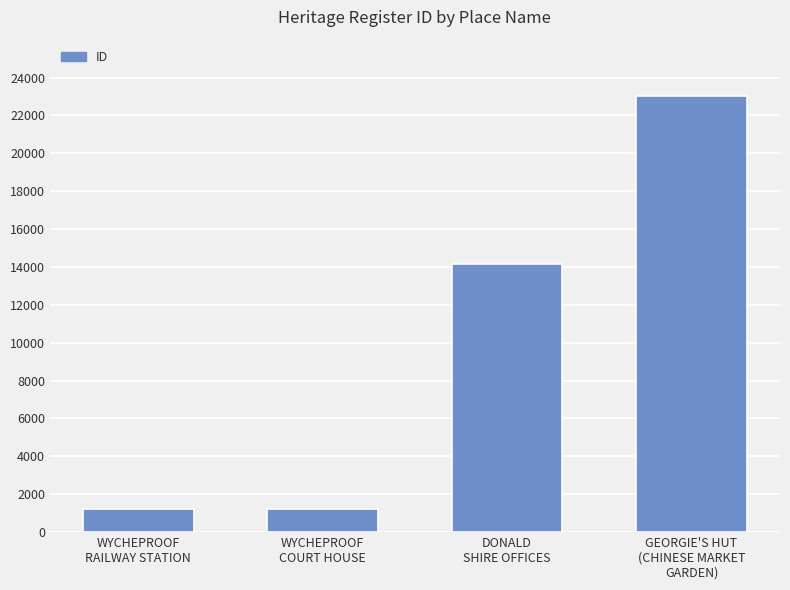

Where is the data nearest to the value 12122?

DONALD
SHIRE OFFICES